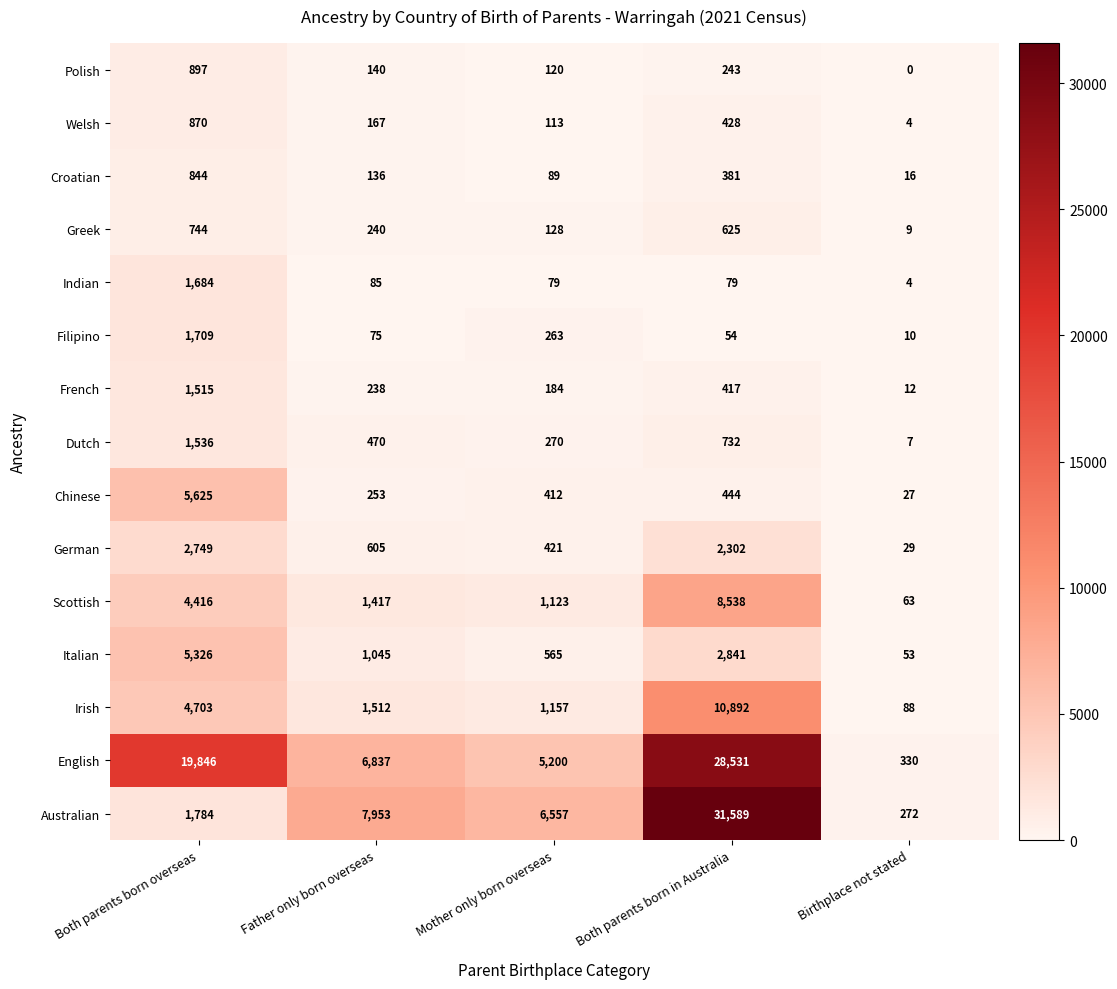

At how many categories does at least one series exceed 672?

4